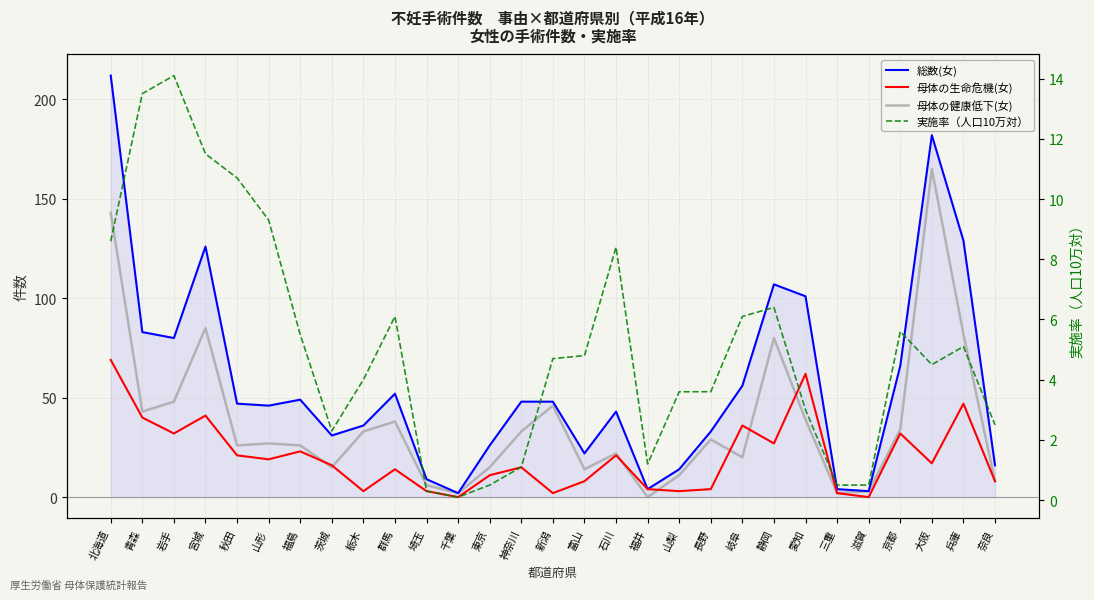

What is the difference between the 実施率（人口10万対） values at 奈良 and 埼玉?

2.2